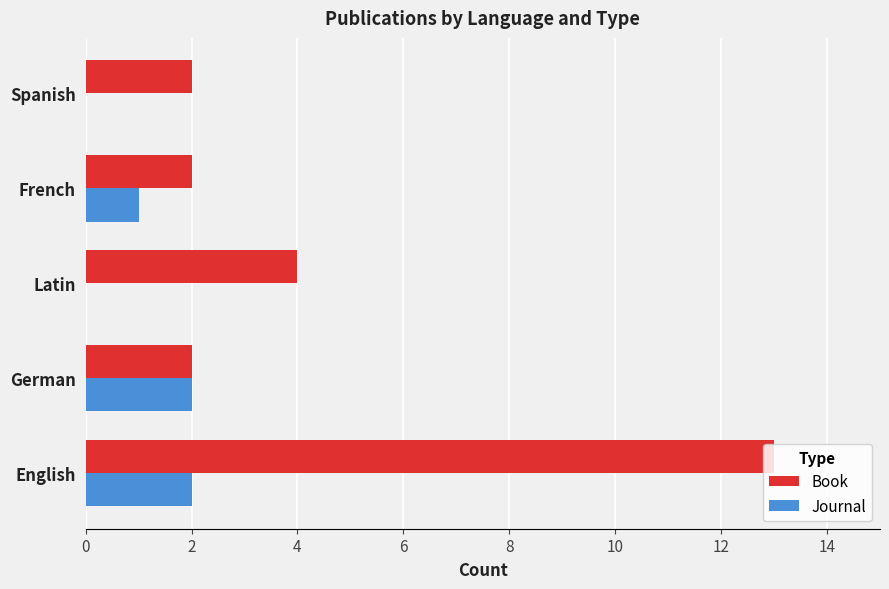

How many categories are shown in the chart?

5